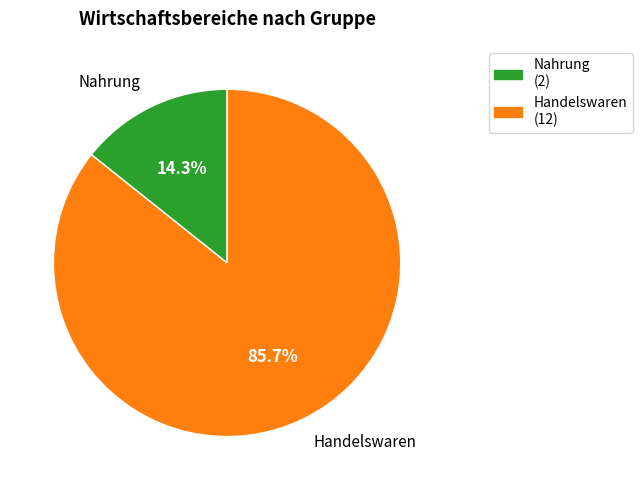

Rank the categories by value from highest to lowest.

Handelswaren, Nahrung